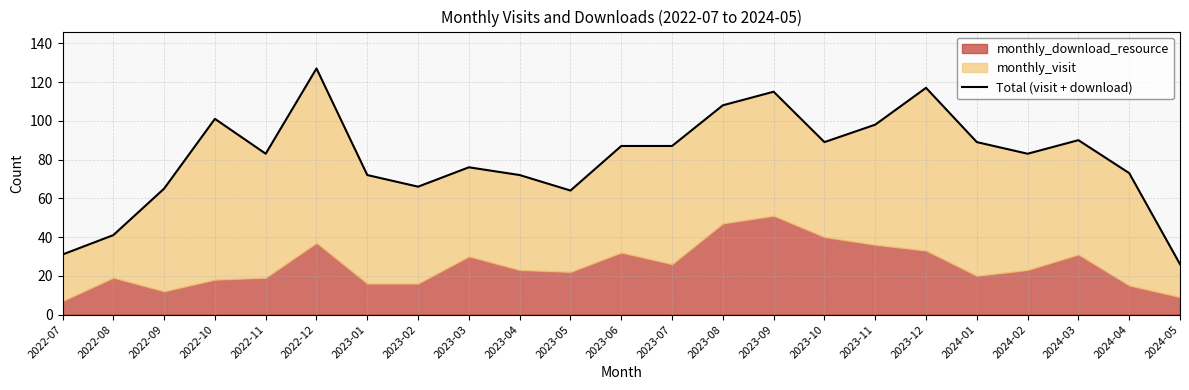

True or false: the data shows 72 at 2023-01.

True